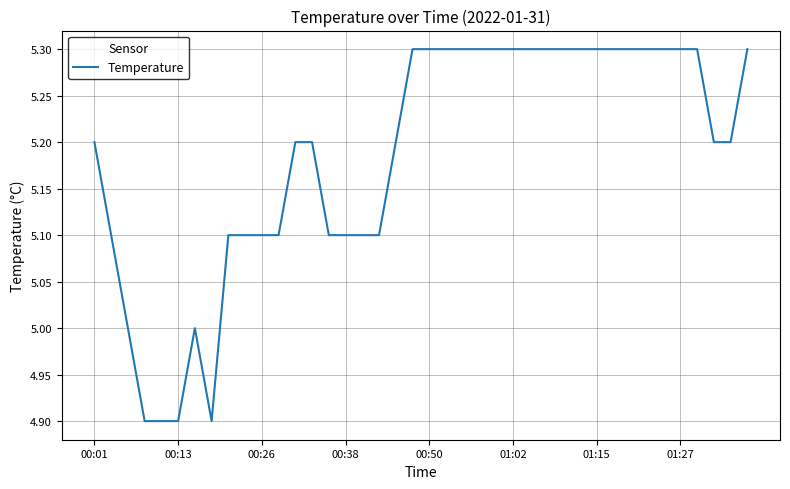

What is the maximum value shown in the chart?

5.3